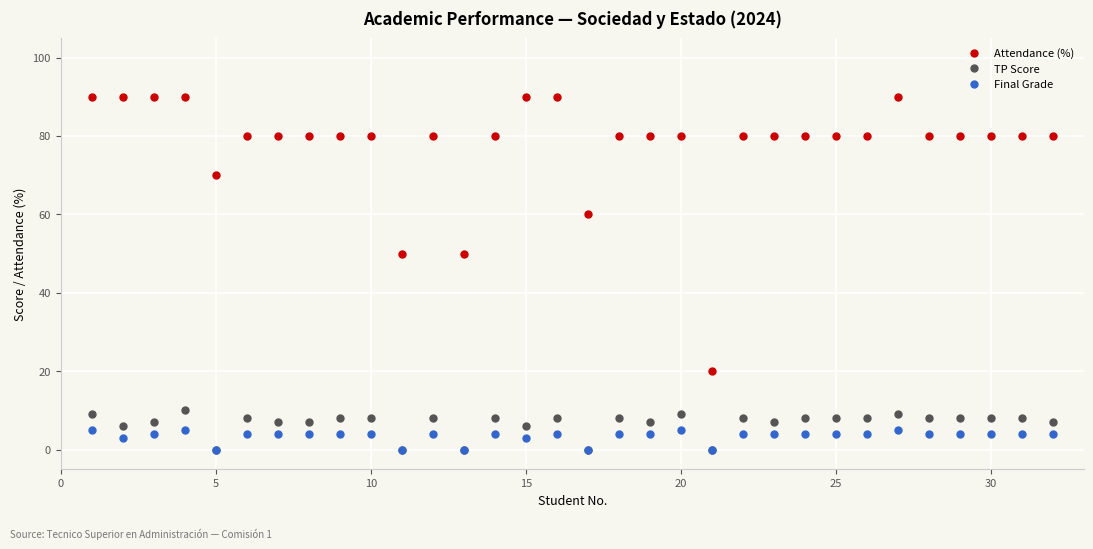

Which series has the largest total across all categories?

Attendance (%)